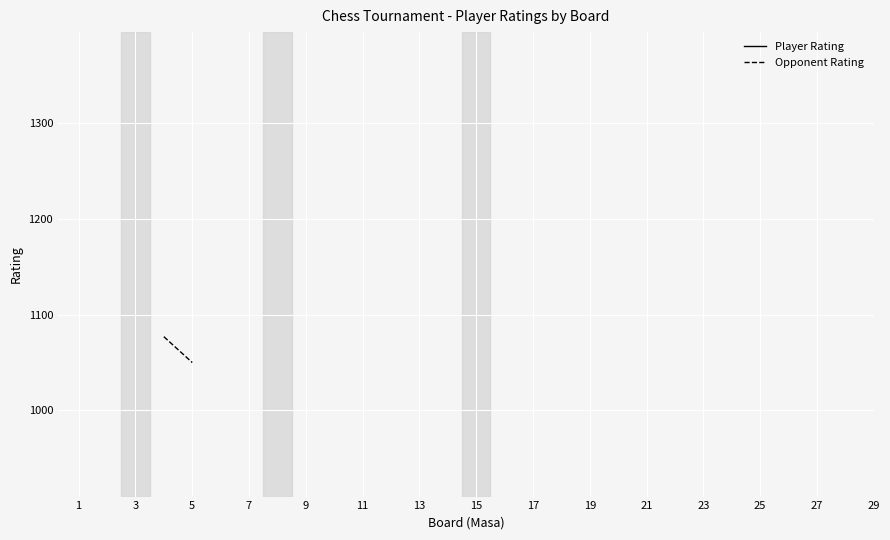

Rank the series by their average value, from lowest to highest.

Player Rating, Opponent Rating